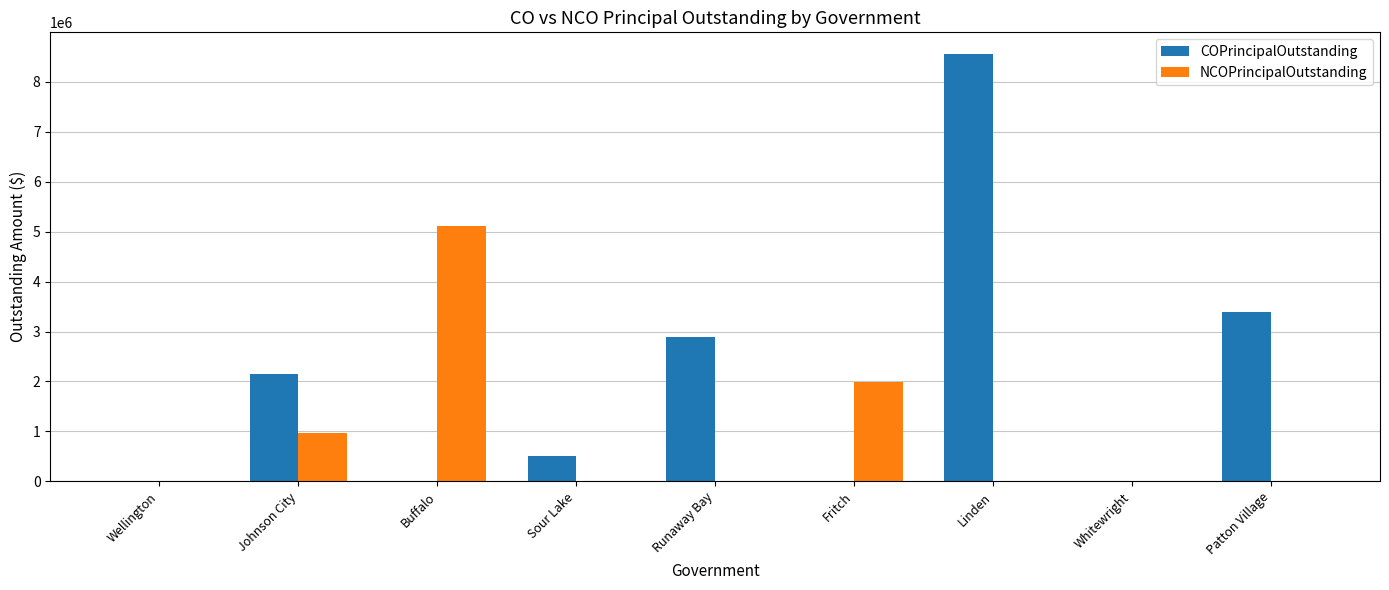

Reading right to left, what are all the values shown in this chart?

COPrincipalOutstanding: Patton Village=3397000	Whitewright=0	Linden=8564000	Fritch=0	Runaway Bay=2890000	Sour Lake=505000	Buffalo=0	Johnson City=2145000	Wellington=0
NCOPrincipalOutstanding: Patton Village=0	Whitewright=0	Linden=0	Fritch=1995000	Runaway Bay=0	Sour Lake=0	Buffalo=5110000	Johnson City=959000	Wellington=0